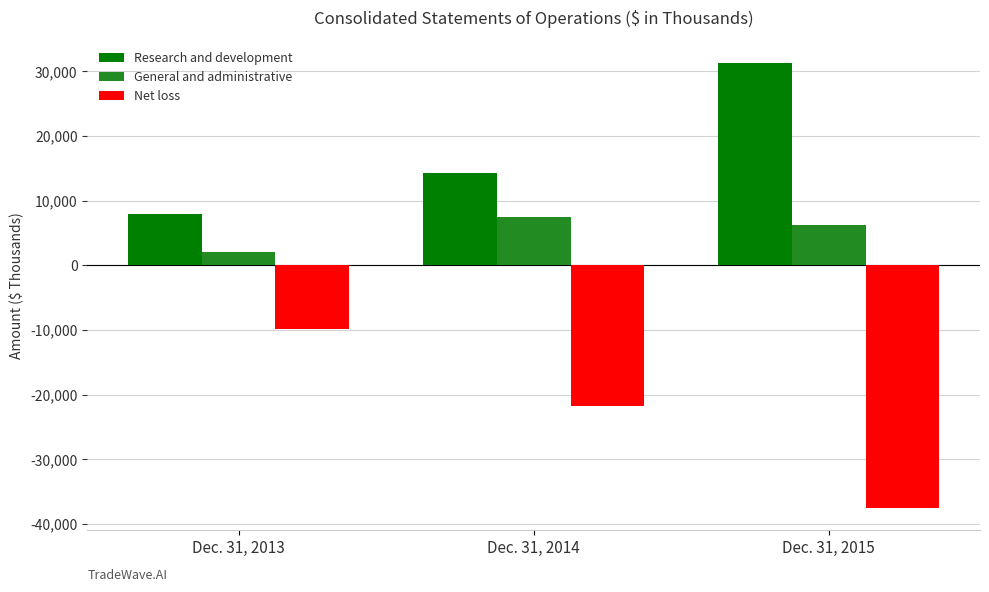

Reading left to right, what are all the values shown in this chart?

Research and development: Dec. 31, 2013=7935	Dec. 31, 2014=14329	Dec. 31, 2015=31310
General and administrative: Dec. 31, 2013=1990	Dec. 31, 2014=7449	Dec. 31, 2015=6200
Net loss: Dec. 31, 2013=-9927	Dec. 31, 2014=-21724	Dec. 31, 2015=-37483